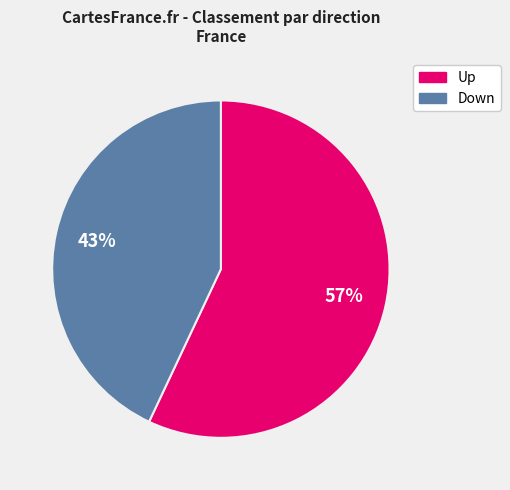

To the nearest percent, what is the difference between the largest and smallest slice percentages?

14%